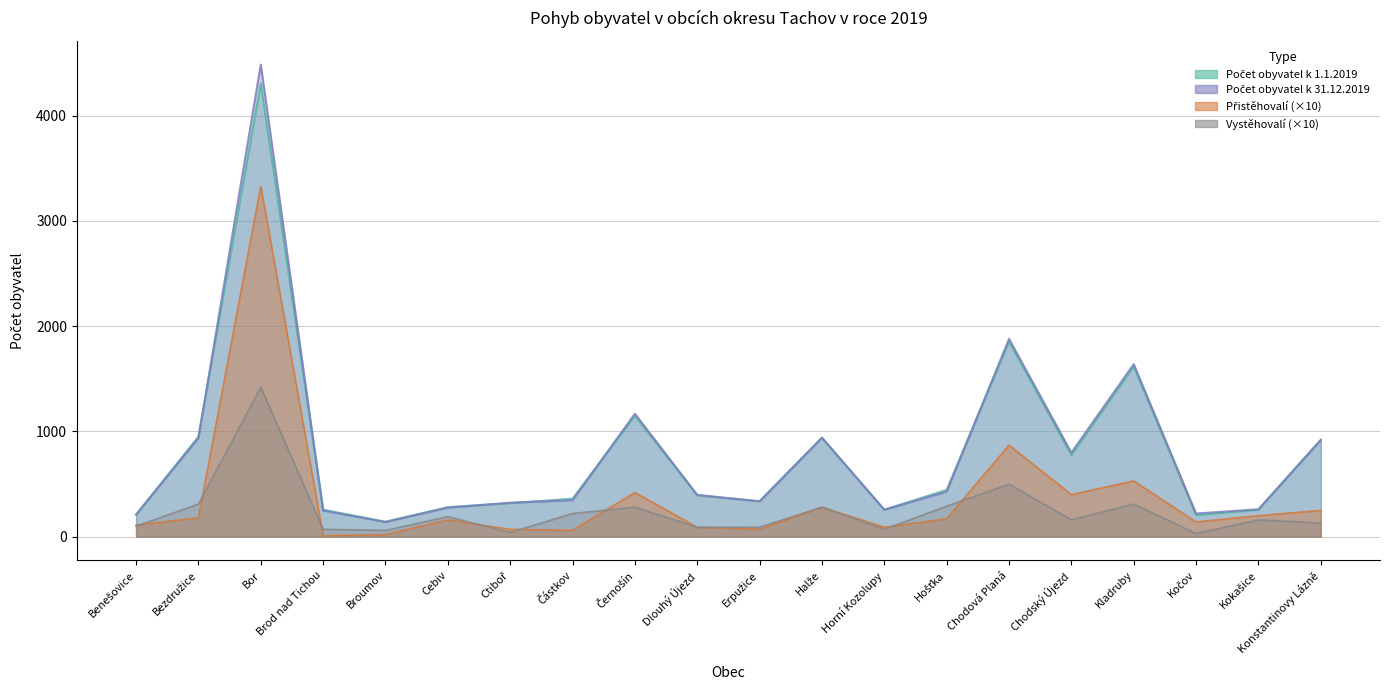

At which label does Vystěhovalí reach its minimum?

Kočov